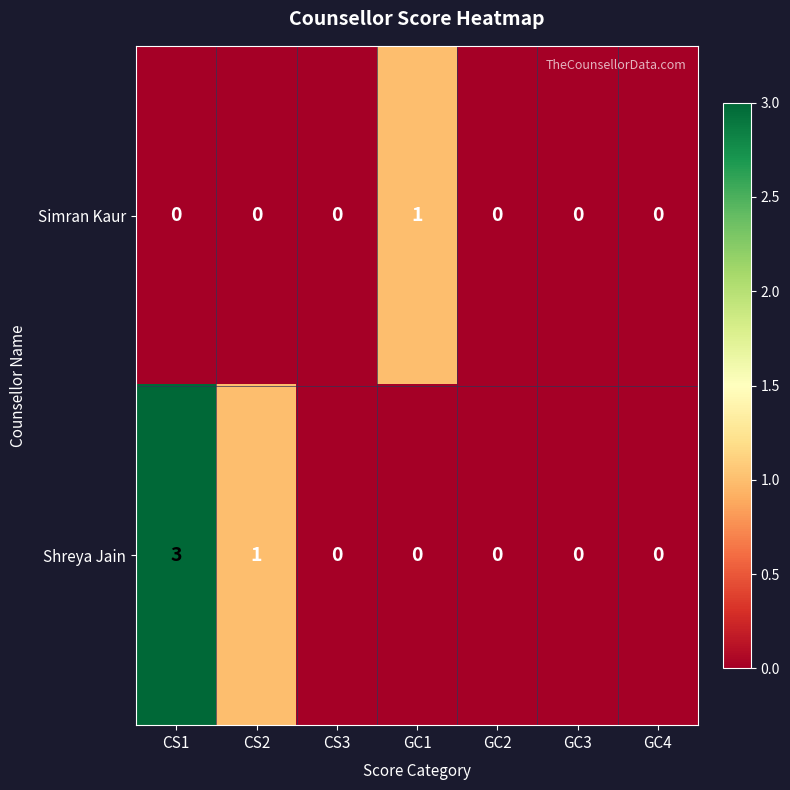

Which series has the largest range (max minus min)?

Shreya Jain